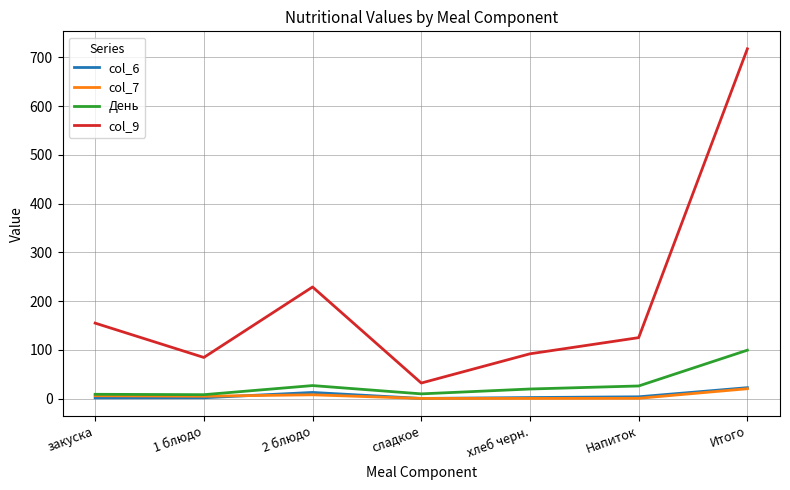

Read the col_9 value at Итого.

717.5